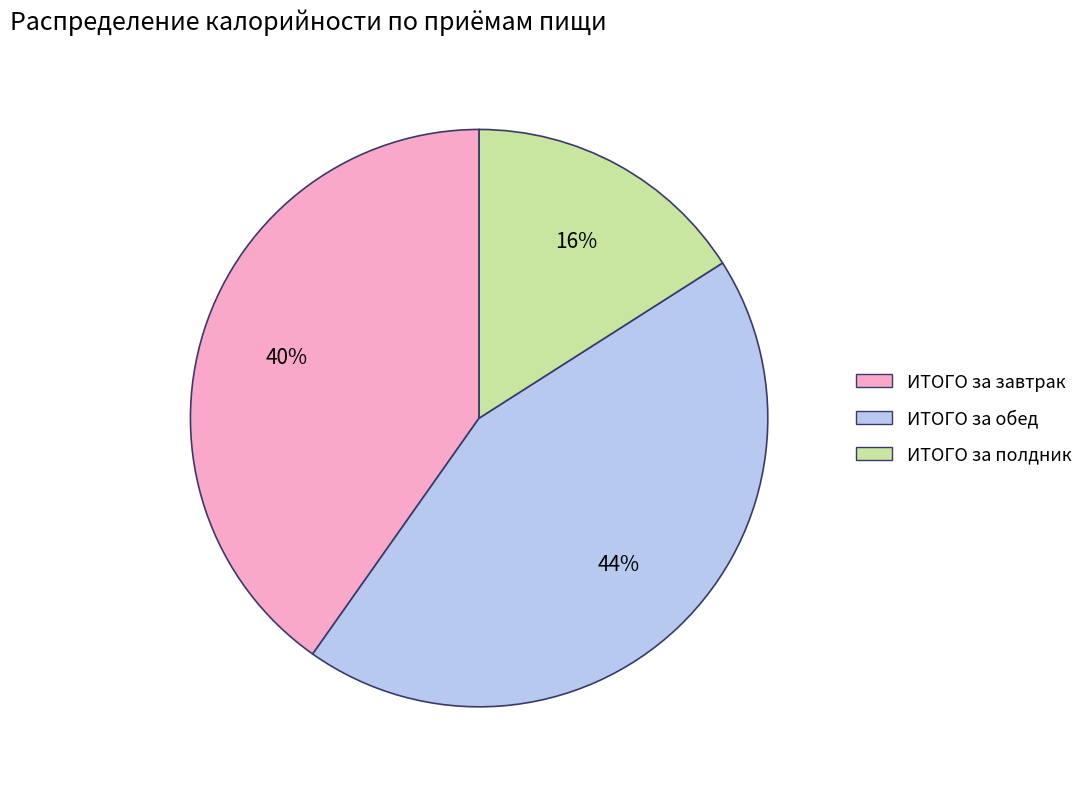

Which slice is the smallest?

ИТОГО за полдник